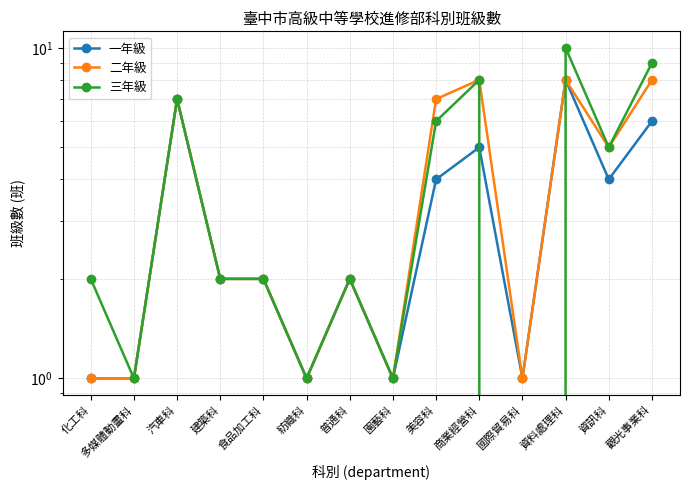

Reading right to left, transcribe all the data shown in this chart.

一年級: 6	4	8	1	5	4	1	2	1	2	2	7	1	1
二年級: 8	5	8	1	8	7	1	2	1	2	2	7	1	1
三年級: 9	5	10	0	8	6	1	2	1	2	2	7	1	2